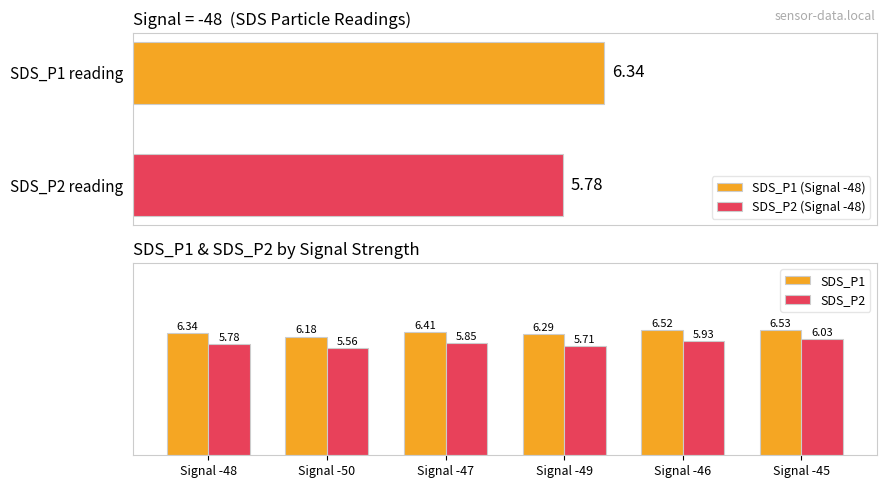

What is the total value across all series at Signal -46?

12.4